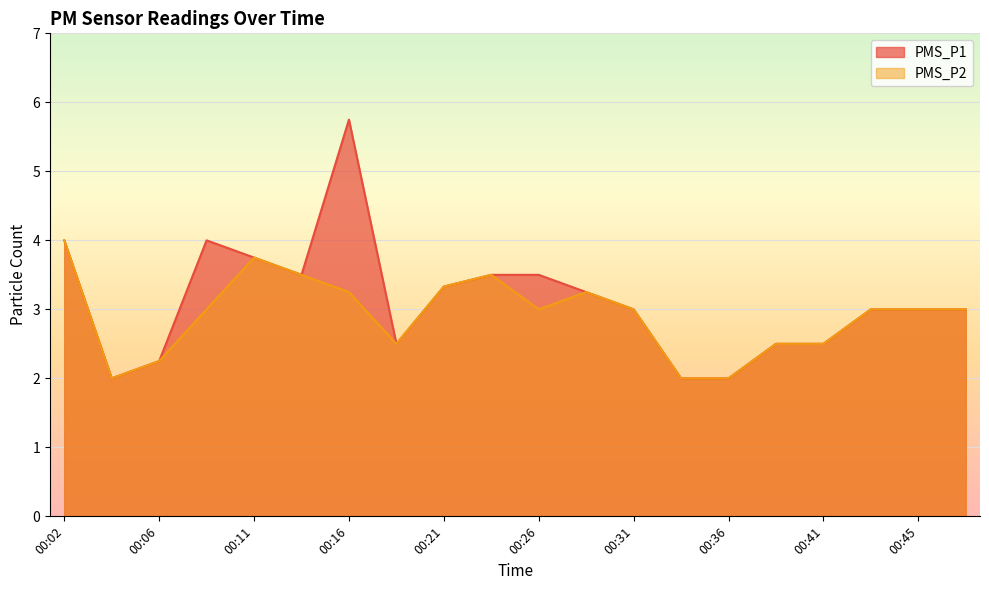

What is the average value of the PMS_P1 series?

3.1